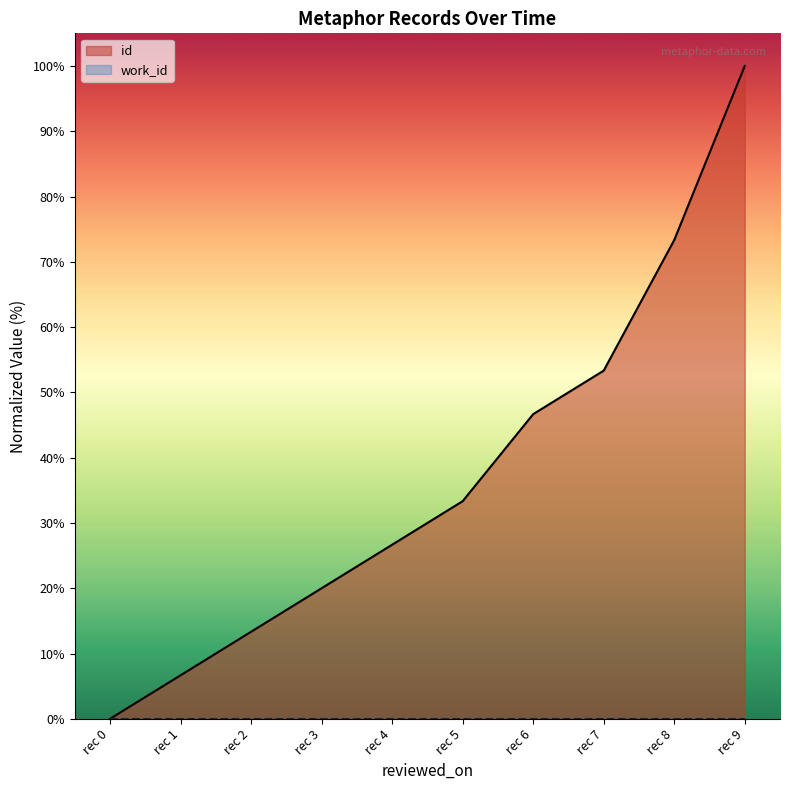

At which category is the sum across all series the highest?

rec 9